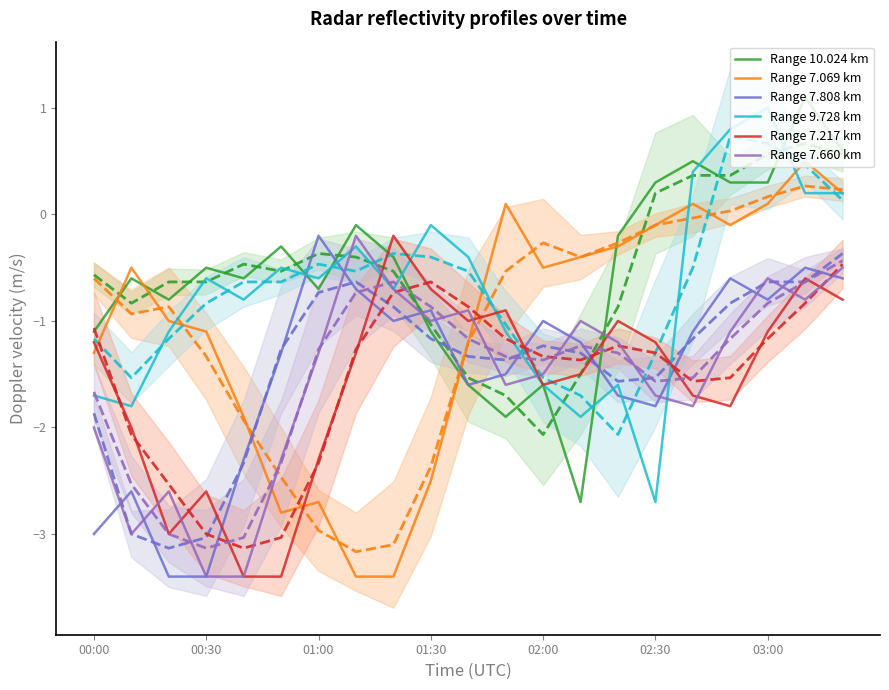

Is the value of Range 9.728 km at 01:30 greater than the value of Range 10.024 km at 02:00?

Yes